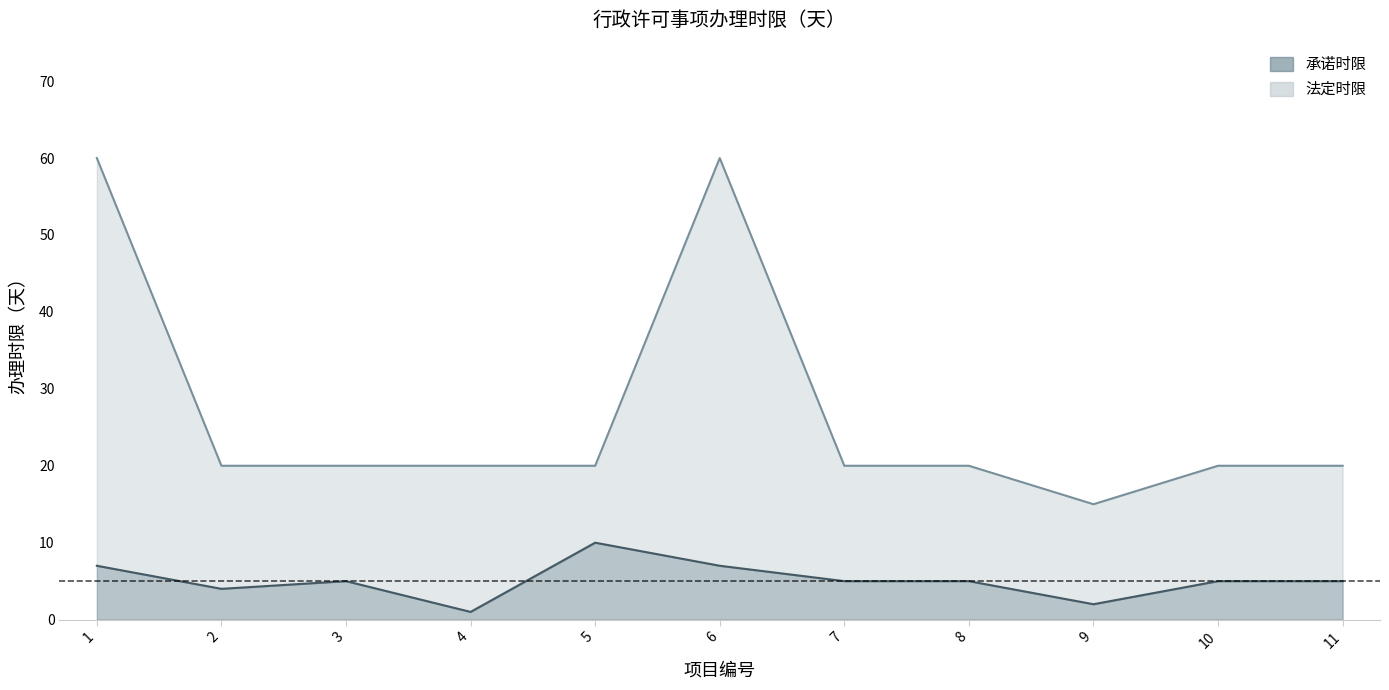

Which series changed the most between 6 and 9?

法定时限